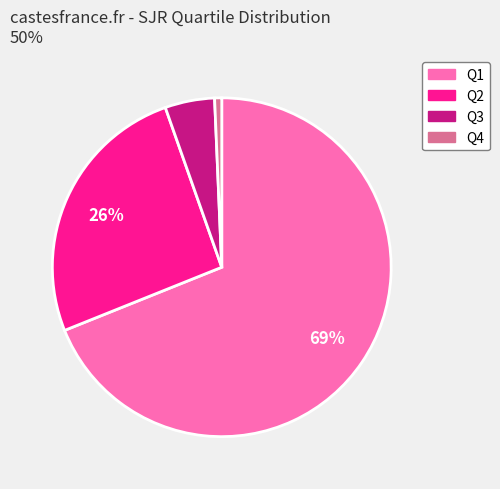

To the nearest percent, what portion does Q3 represent?

5%